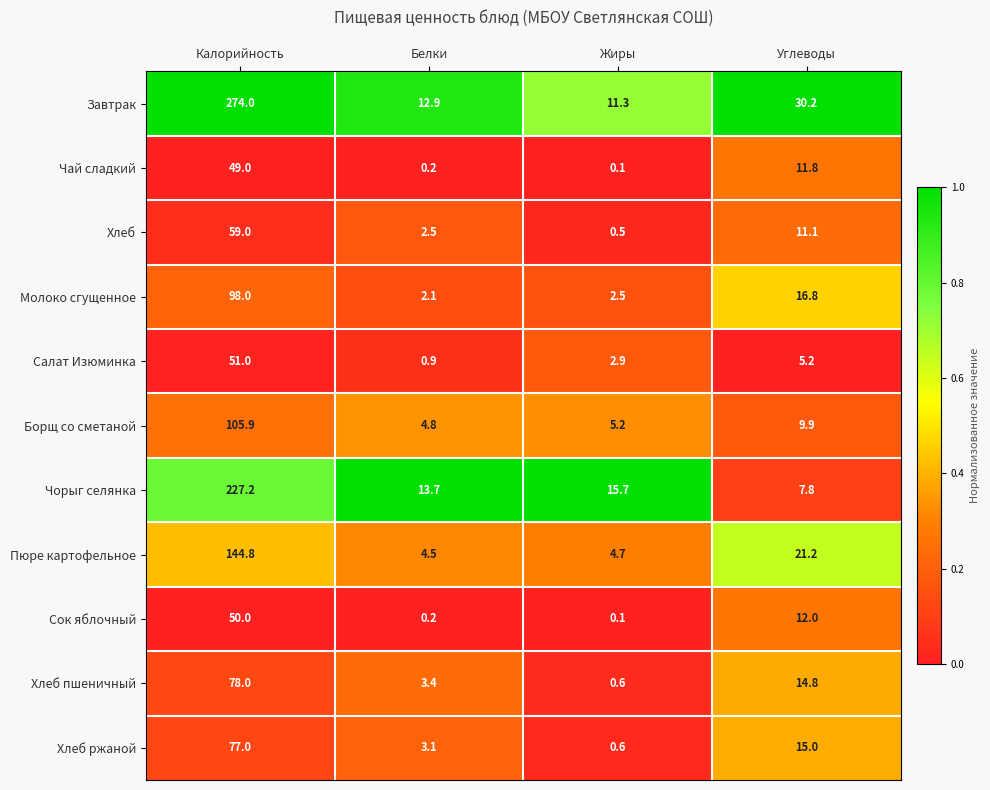

Between Калорийность and Белки, which series saw the biggest shift?

Завтрак